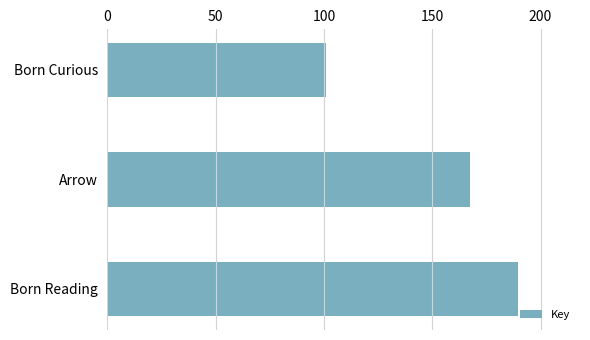

Reading bottom to top, extract all data points from this chart.

189.8	167.6	100.7